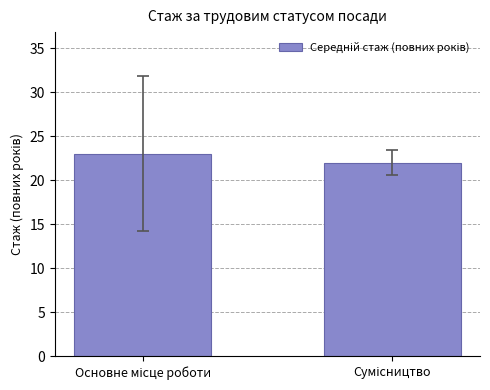

What is the maximum value shown in the chart?

23.0